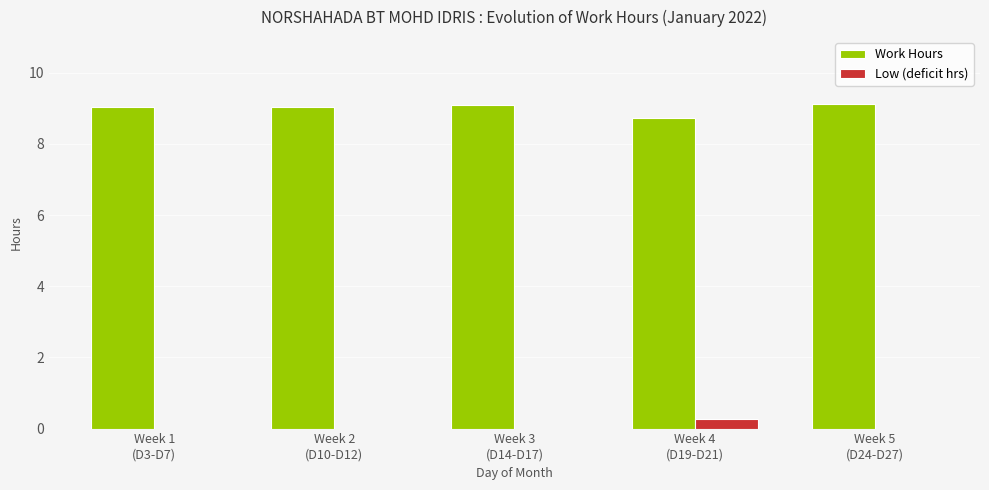

How many groups of bars are there?

5